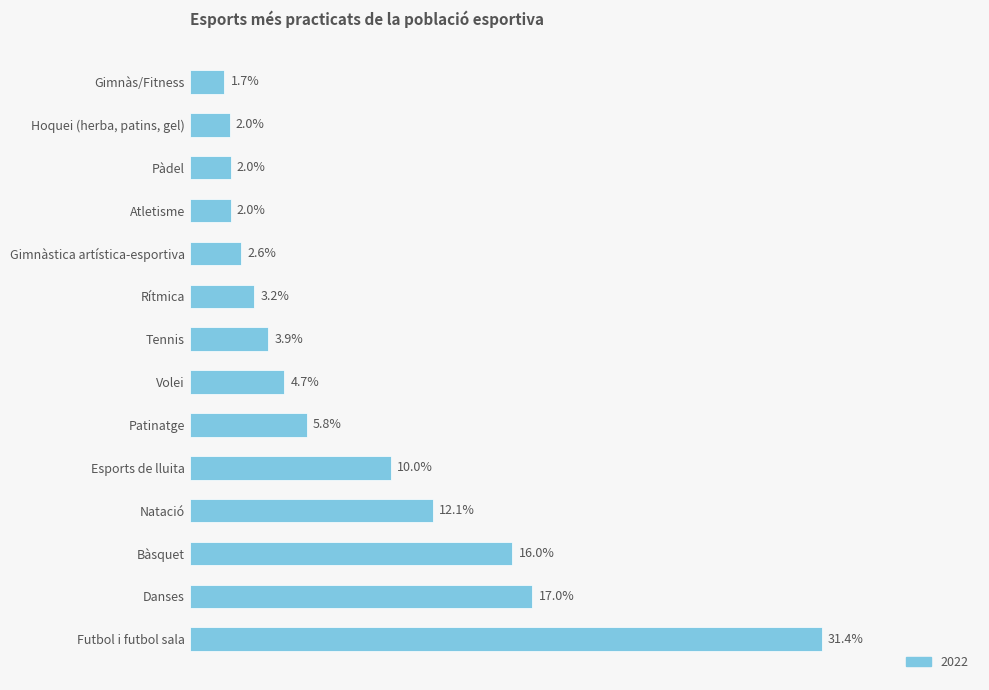

The chart shows a value of 0.1 at Volei. True or false?

False